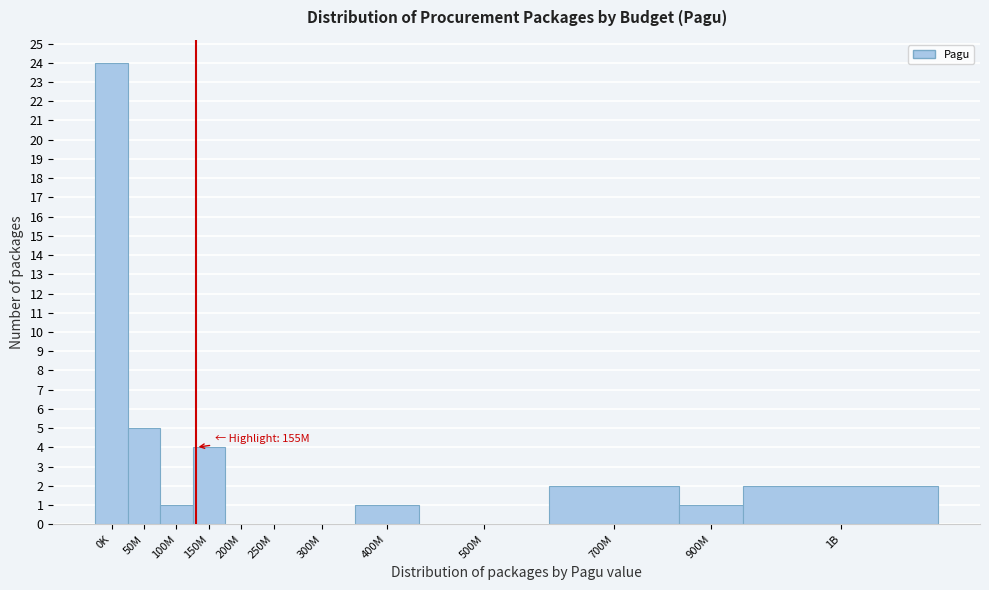

Reading left to right, extract all data points from this chart.

0K=24	50M=5	100M=1	150M=4	200M=0	250M=0	300M=0	400M=1	500M=0	700M=2	900M=1	1B=2